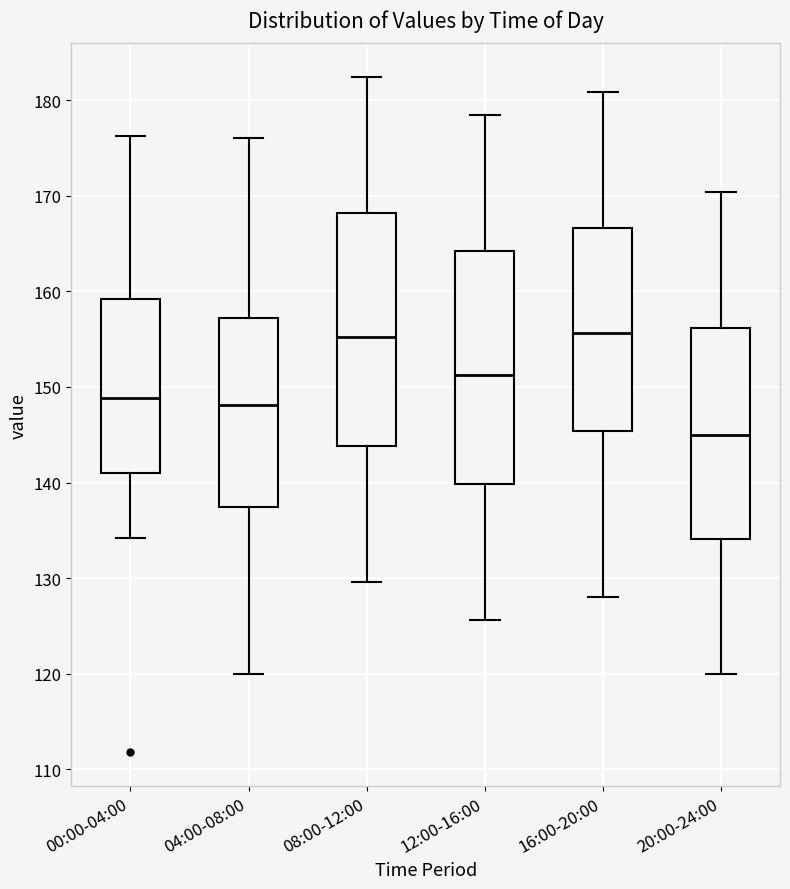

Where does the median line of the box for 20:00-24:00 sit on the y-axis? The values are not printed on the chart, so give them approximately, as read against the axis.

145